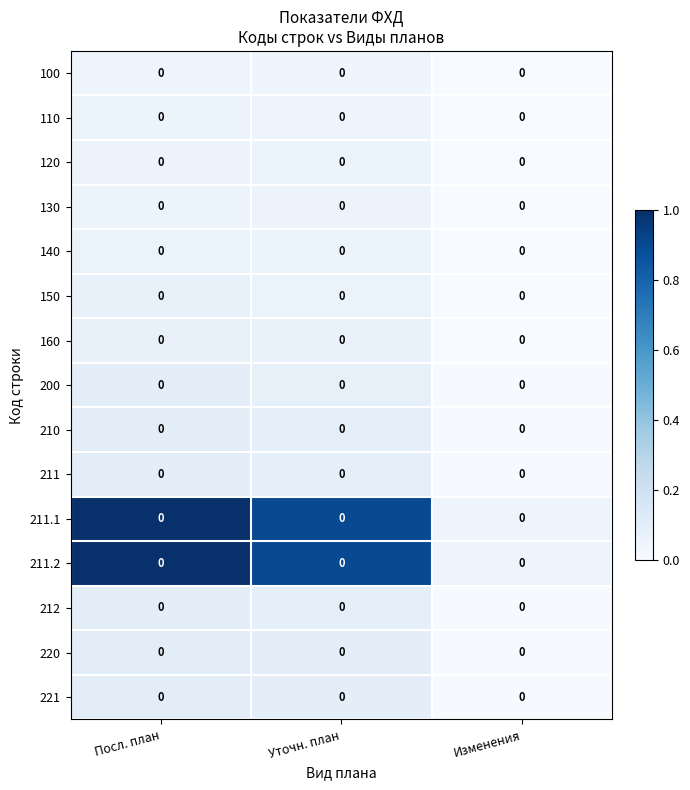

At how many categories does at least one series exceed 0?

3